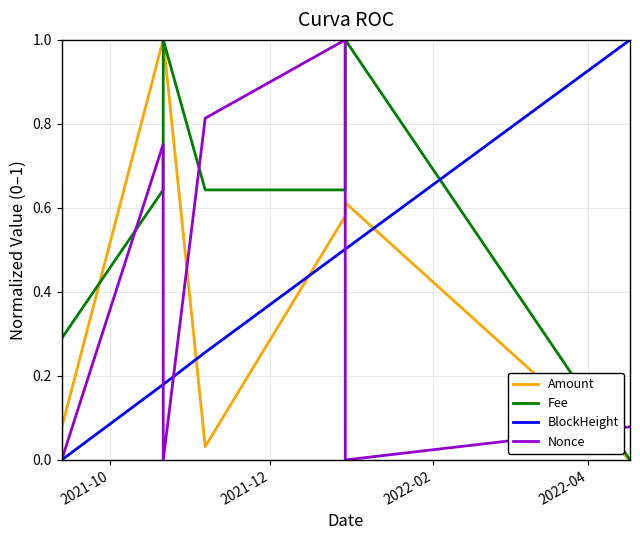

What is the maximum value for BlockHeight?

1.0